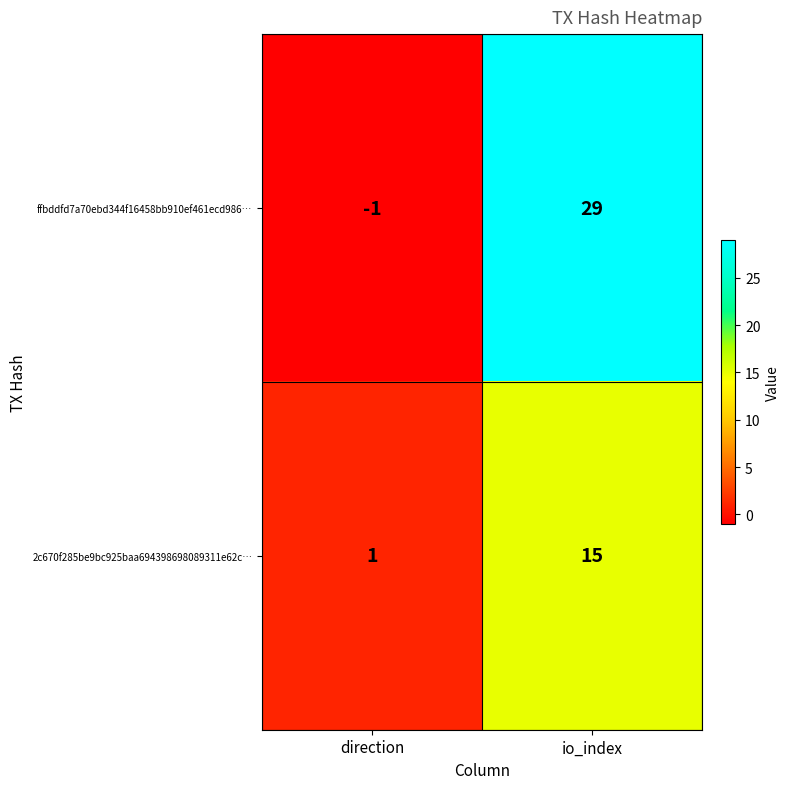

What is the spread (max minus min) of values at direction?

2